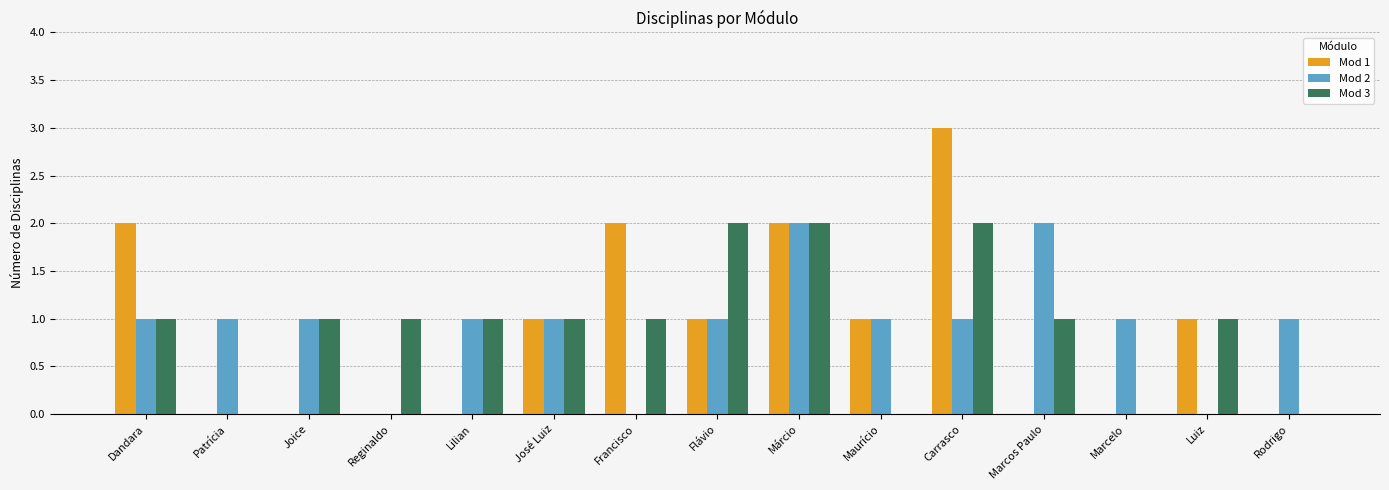

What is the maximum value for Mod 3?

2